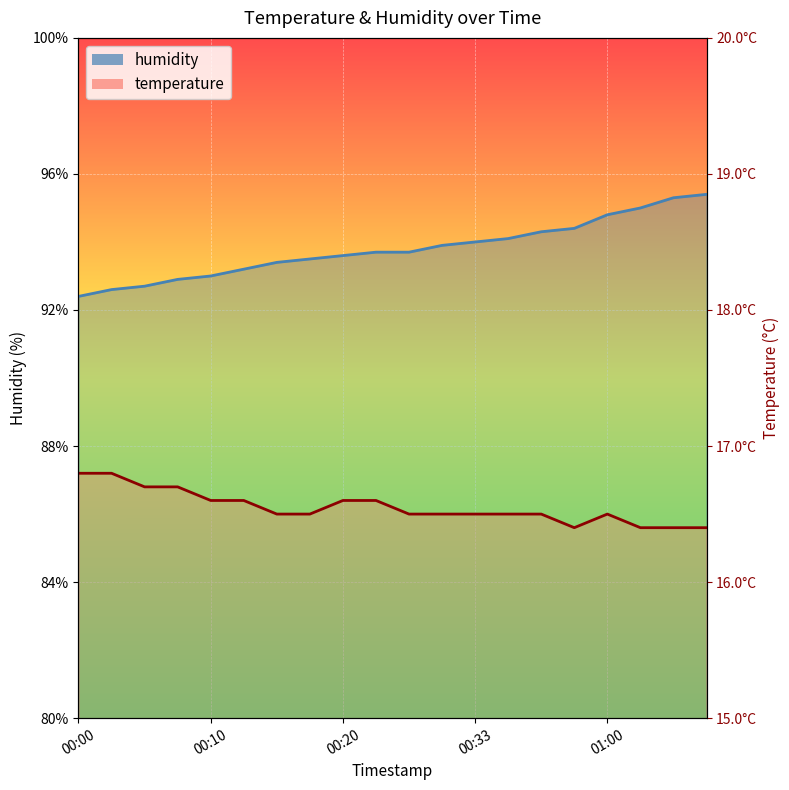

True or false: humidity and temperature intersect in this chart.

False